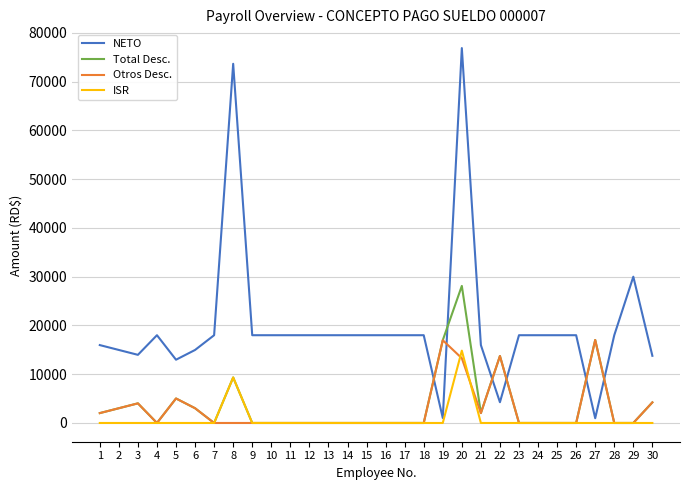

Which series has the largest range (max minus min)?

NETO